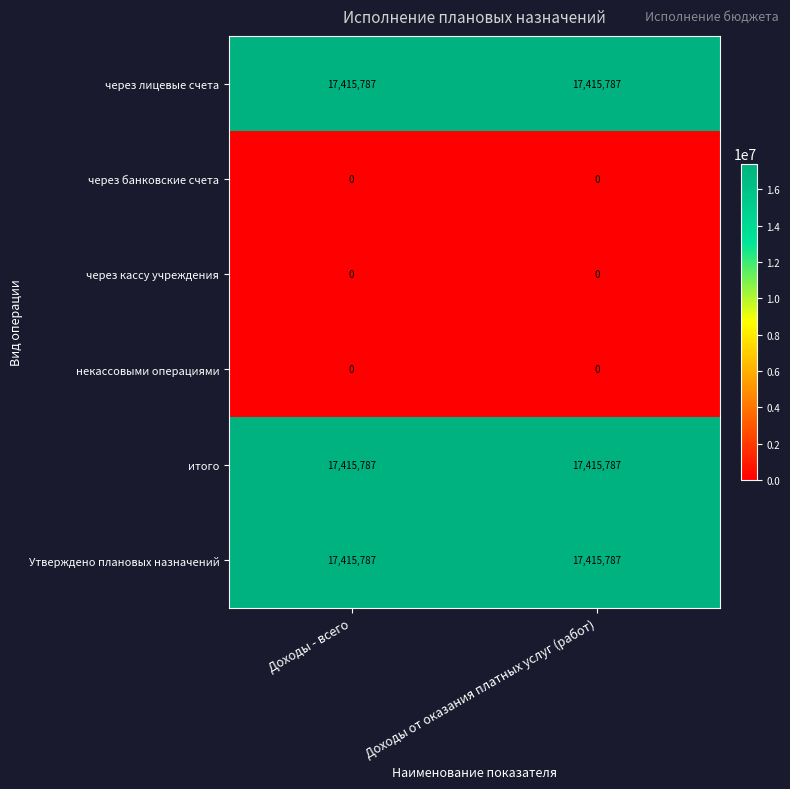

Is the value of через кассу учреждения at Доходы - всего greater than the value of Утверждено плановых назначений at Доходы от оказания платных услуг (работ)?

No